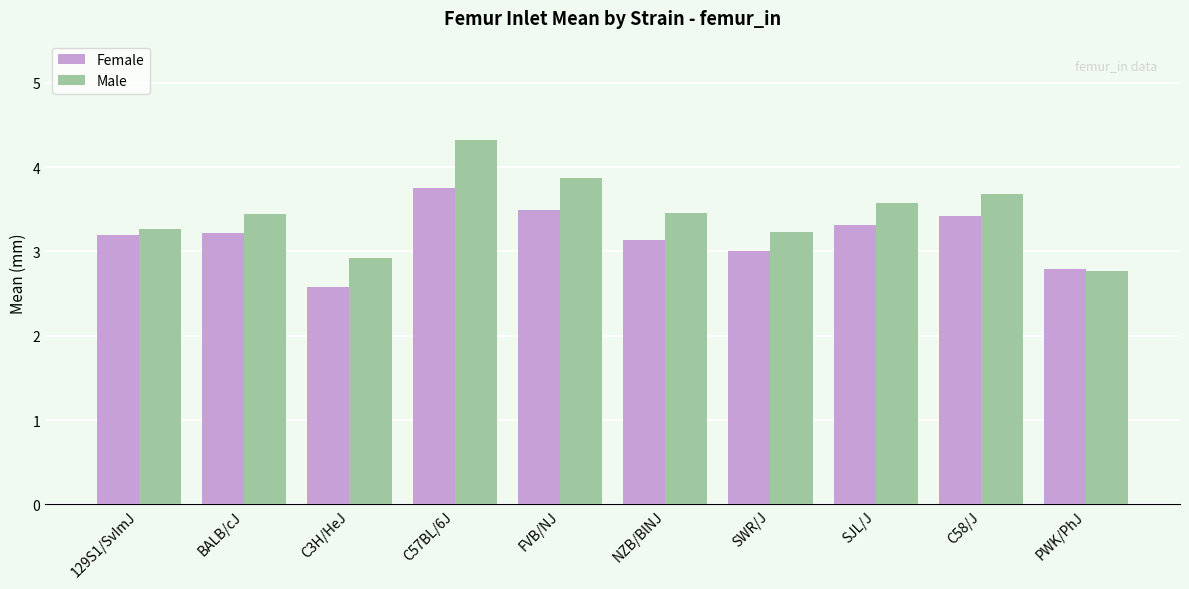

What position from the right is 129S1/SvImJ?

10